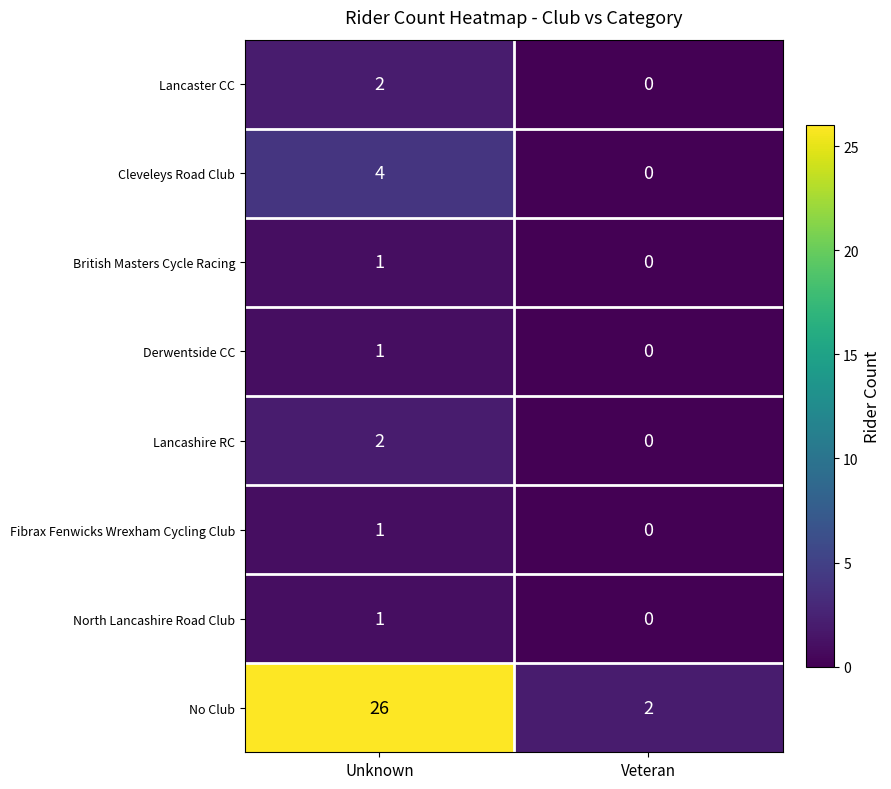

Count the number of data series in this chart.

8